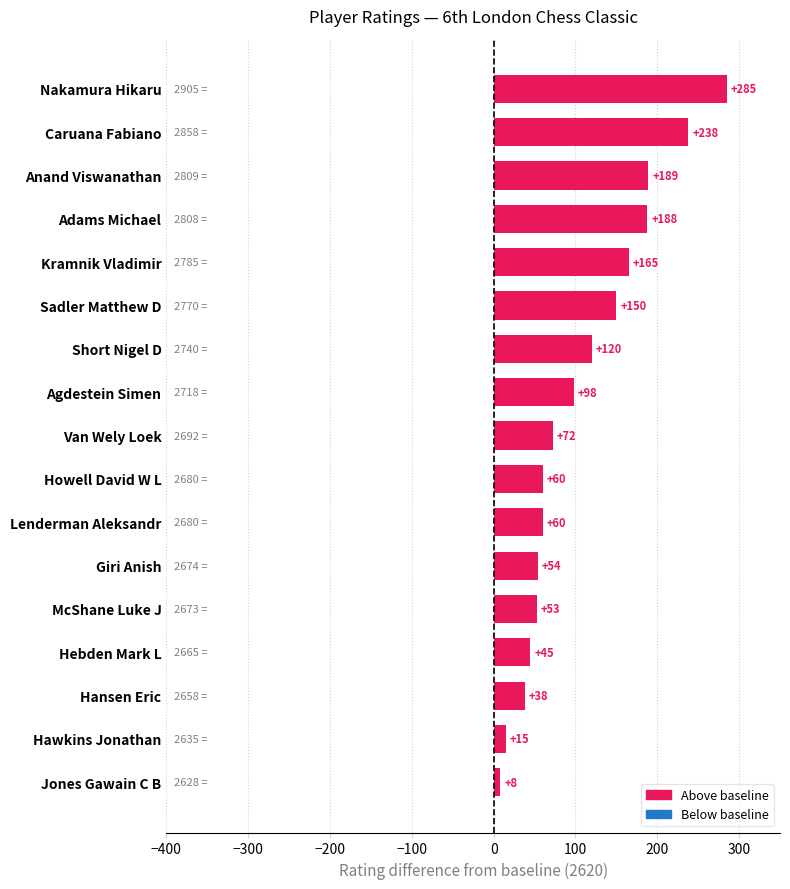

Is it true that the value at Adams Michael is 188?

True